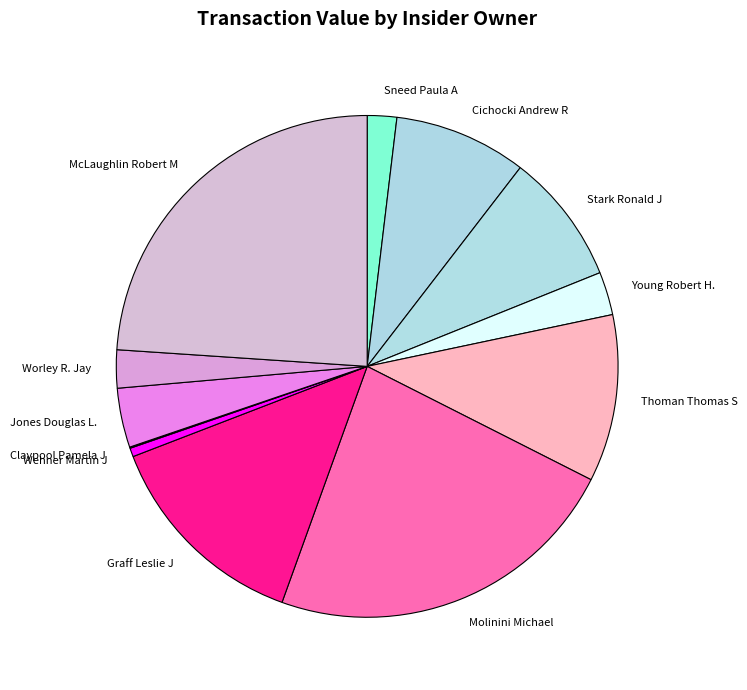

Is the sum of Jones Douglas L. and Cichocki Andrew R greater than half?

No